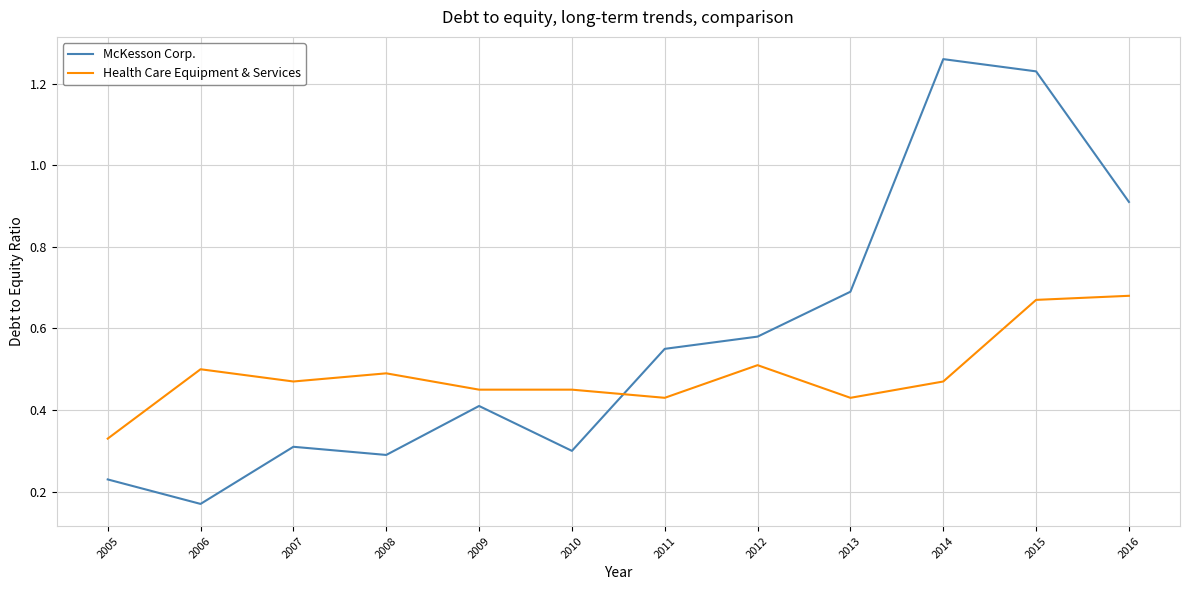

List the series in order of their overall mean, highest first.

McKesson Corp., Health Care Equipment & Services